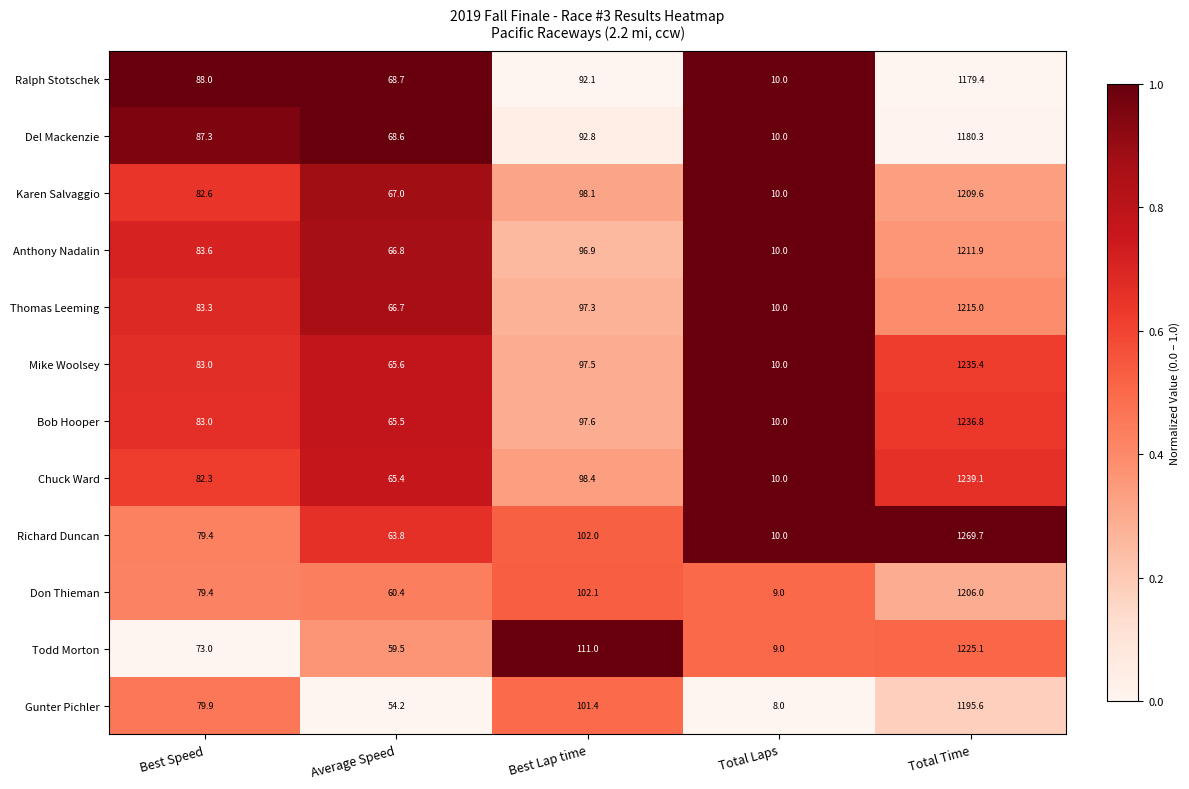

The value of Gunter Pichler at Average Speed is 35.8. True or false?

False